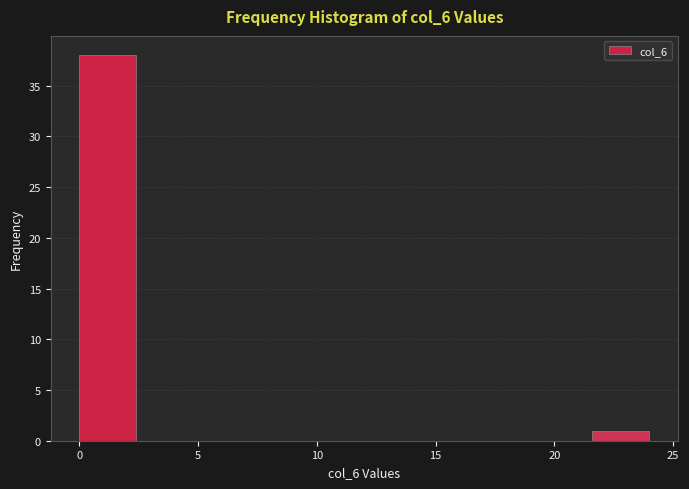

Over which range of the x-axis is the bar tallest?

0.0 to 2.4